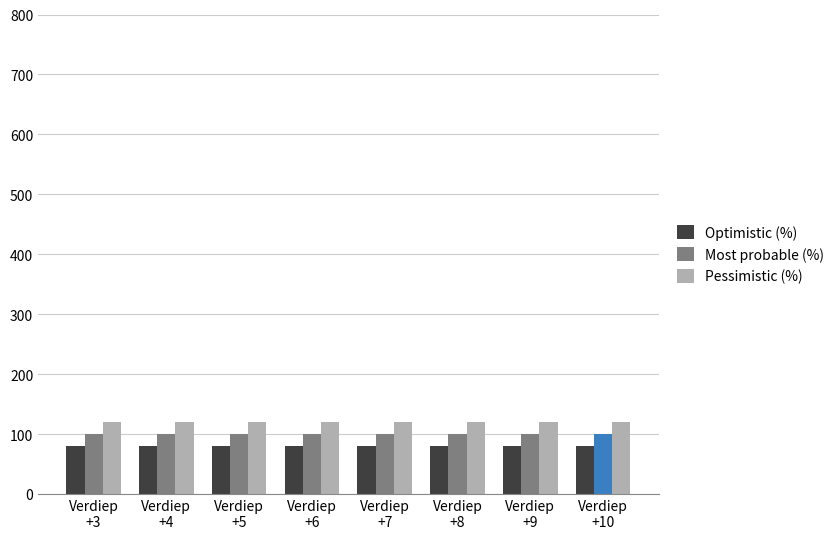

Is the value of Pessimistic (%) at Verdiep
+6 greater than the value of Most probable (%) at Verdiep
+5?

Yes